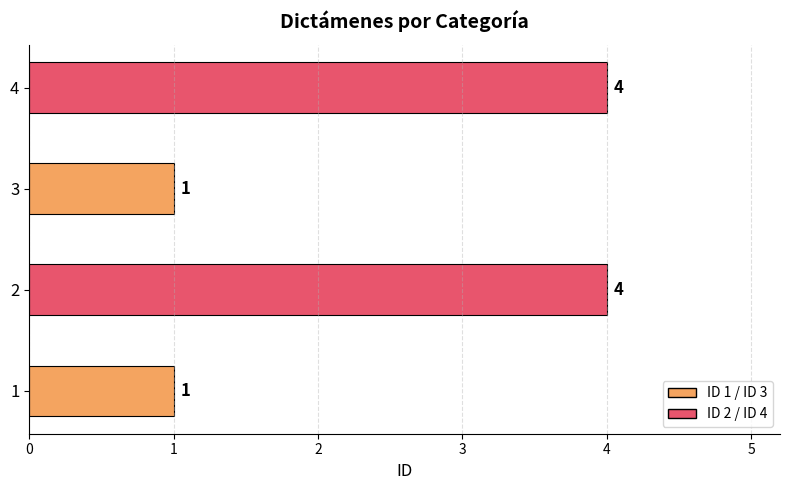

Reading bottom to top, extract all data points from this chart.

1	4	1	4